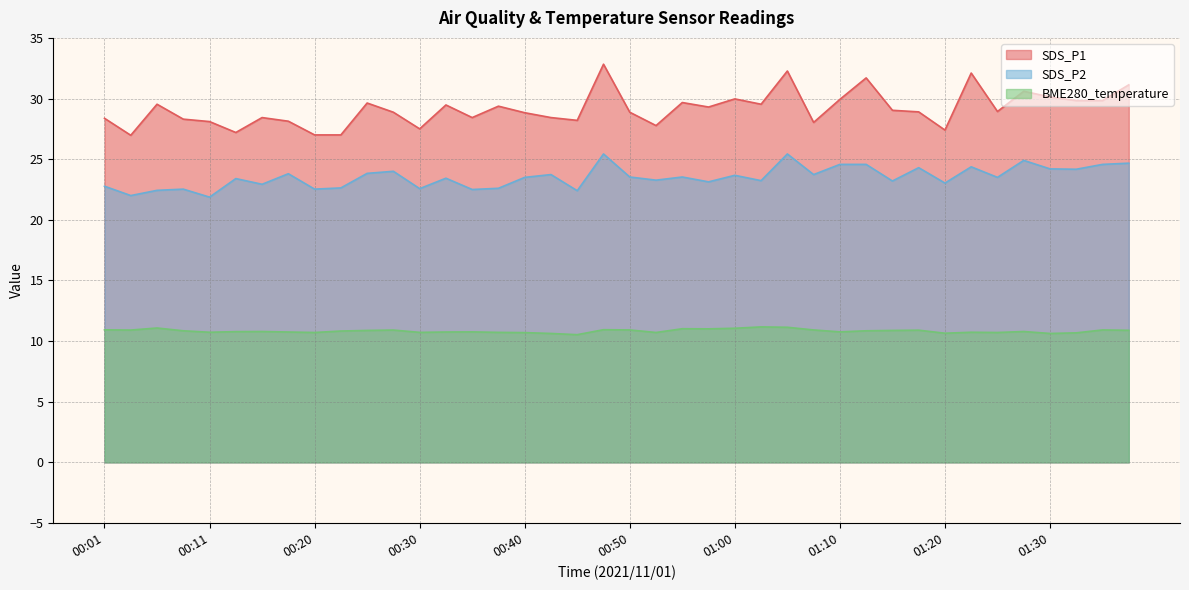

Does the chart have visible grid lines?

Yes